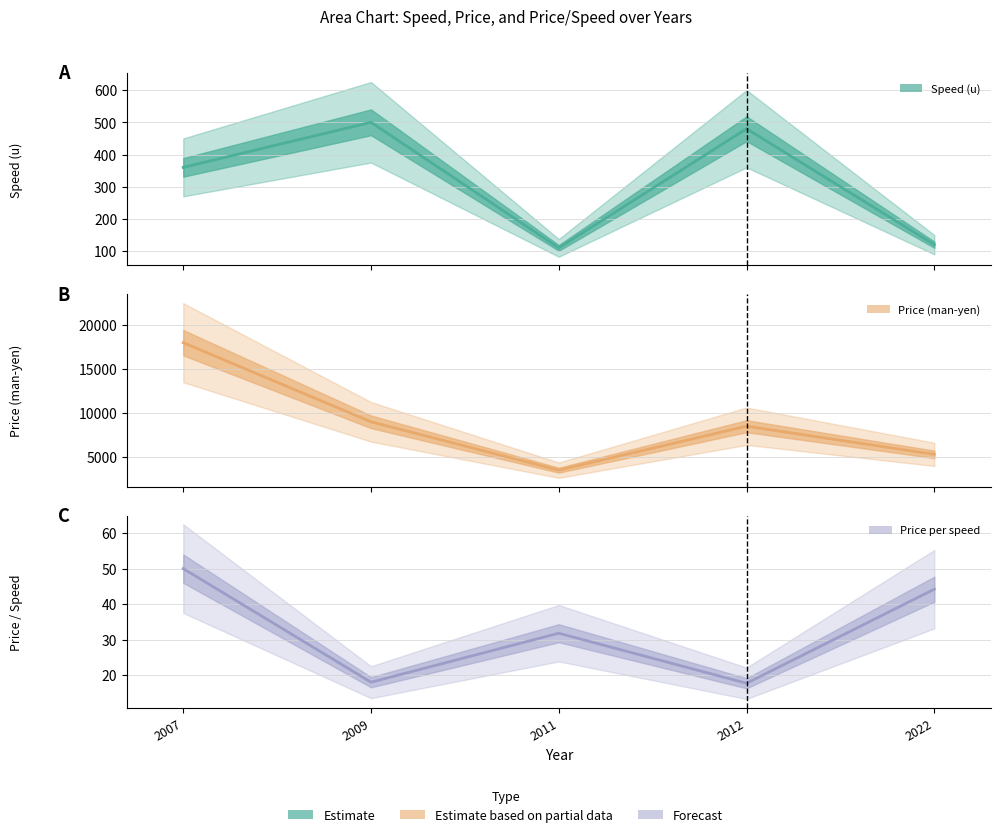

Count the number of categories in the chart.

5